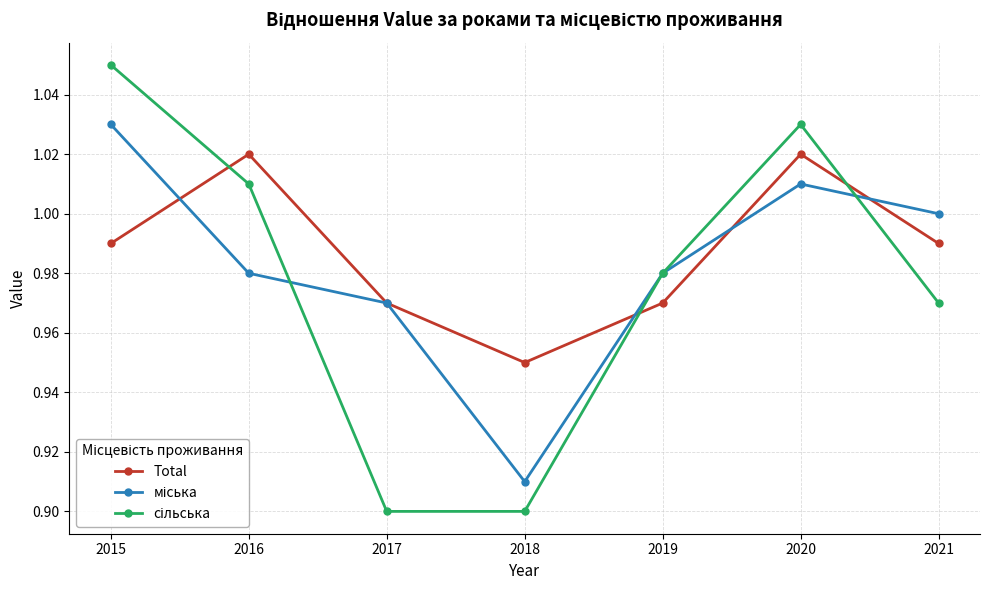

At which label does Total reach its minimum?

2018